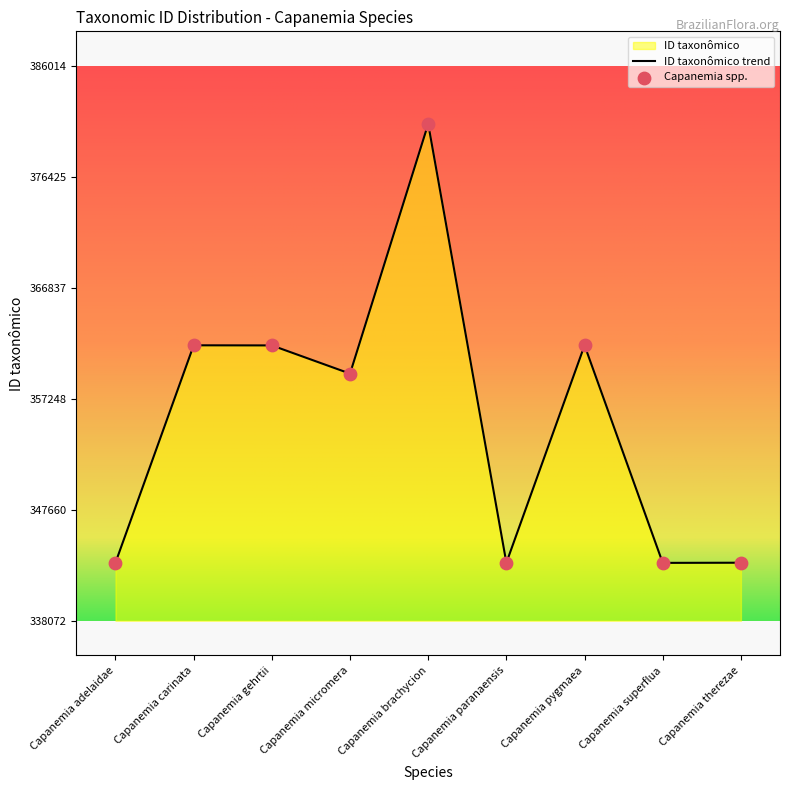

What is the change in value from Capanemia pygmaea to Capanemia therezae?

-18788